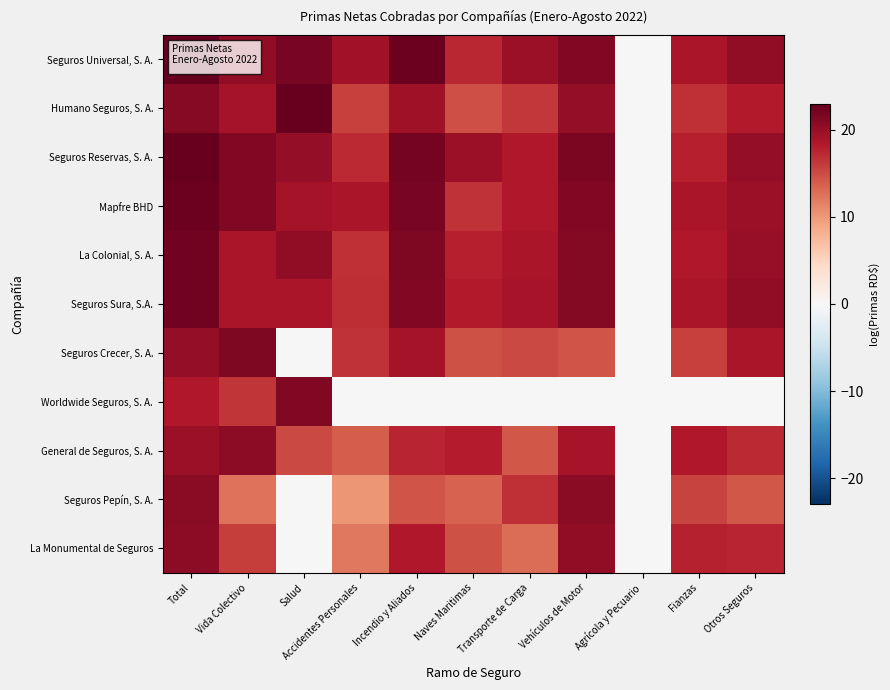

How many distinct data groups are displayed?

11